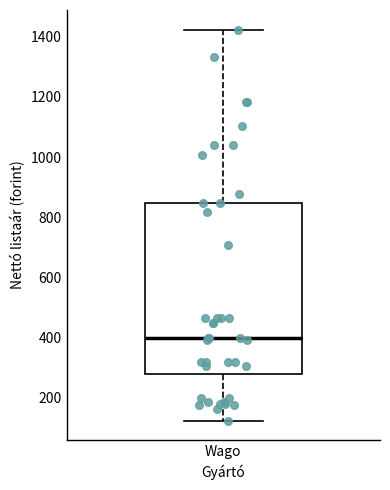

Transcribe this box plot: give where the median line is, the range the box spans, and where the two whiskers end, as read against the y-axis. The values are not printed on the chart, so give them approximately, as read against the axis.

median 400, box 280 to 840, whiskers 120 to 1420